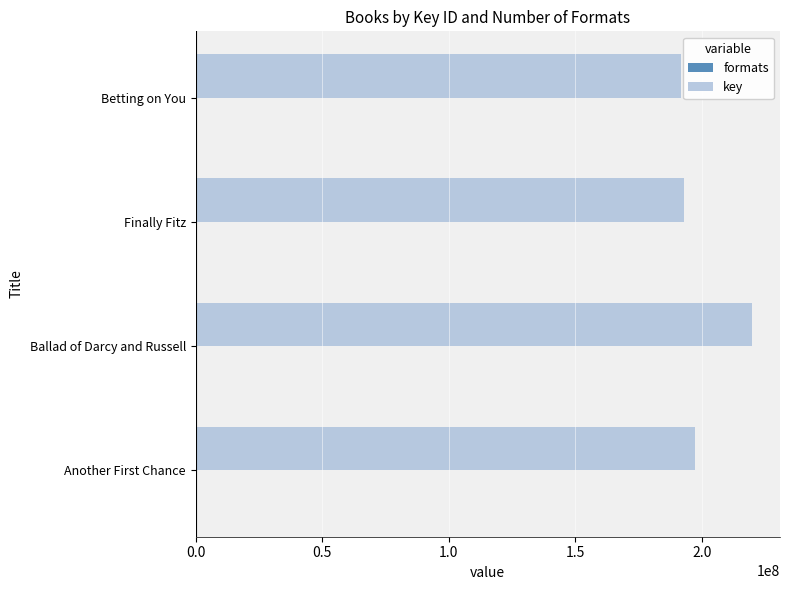

How many categories are shown in the chart?

4